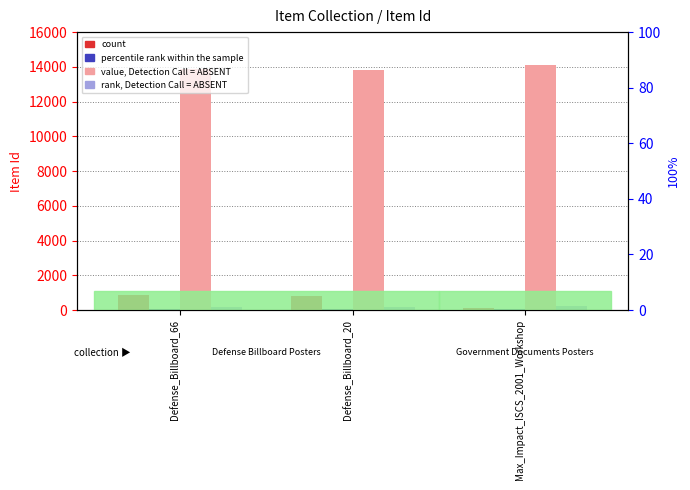

What is the label of the 2nd bar from the left?

Defense_Billboard_20